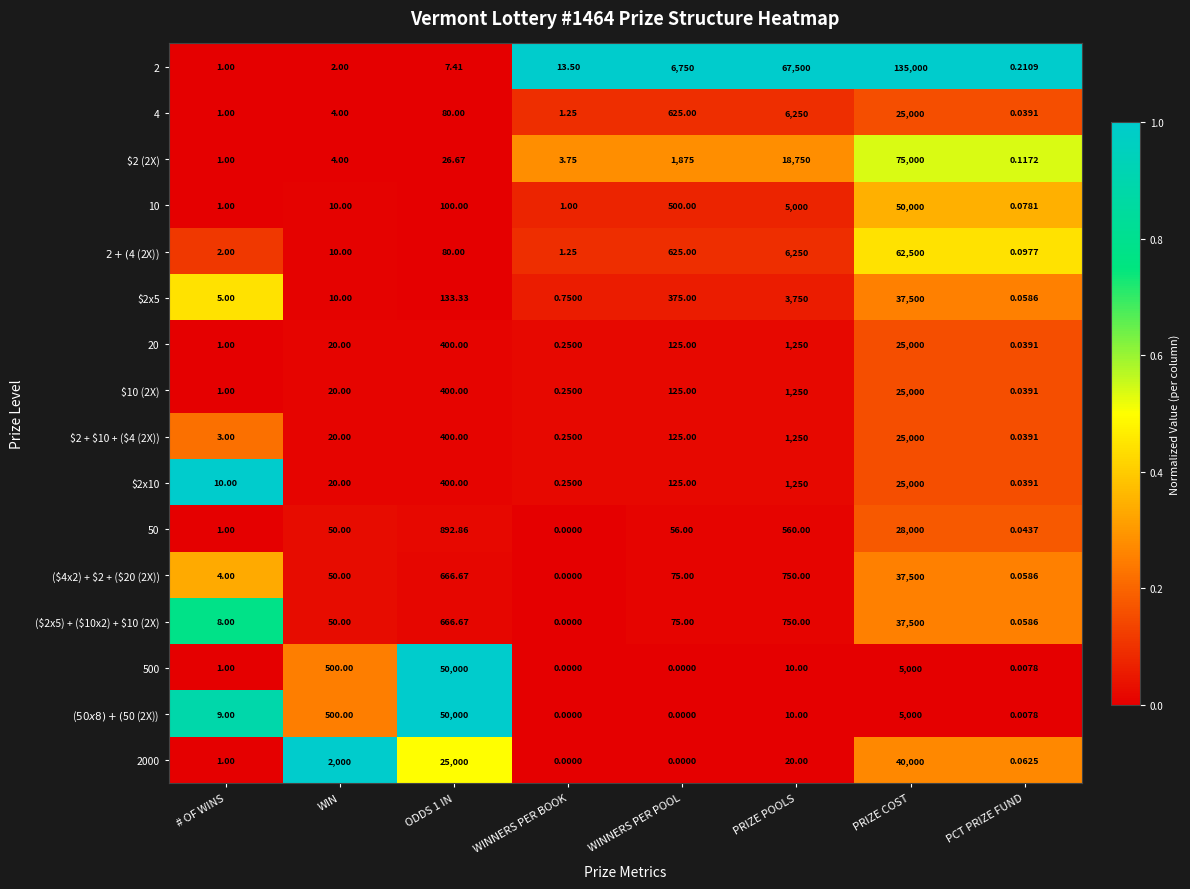

Which series has the widest spread of values?

2